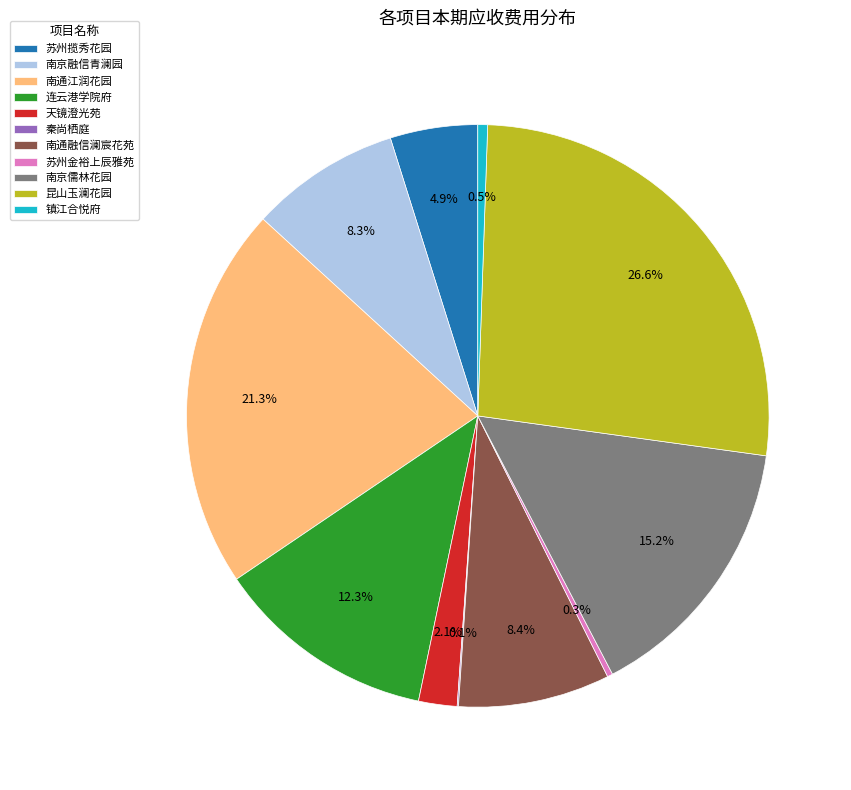

Which slice is the largest?

昆山玉澜花园